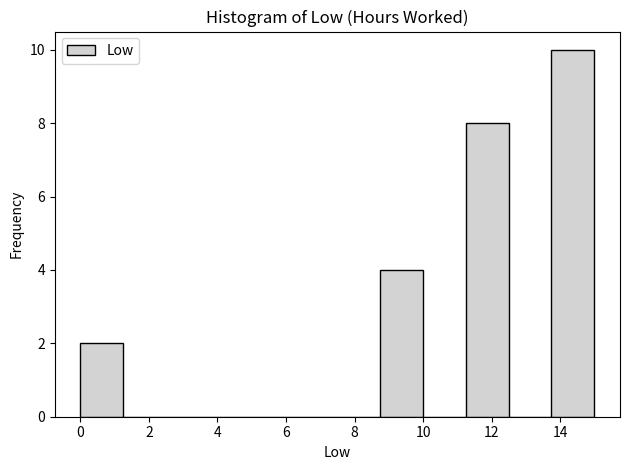

How tall is the bar that spans 0.00 to 1.25 on the x-axis? Neither the bar edges nor the heights are printed on the chart, so give them approximately, as read against the axes.

2